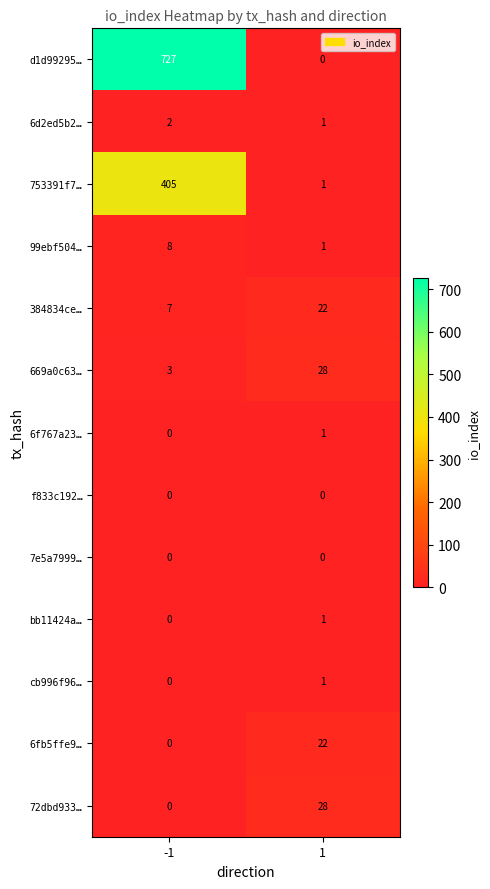

Which series changed the most between -1 and 1?

d1d99295…